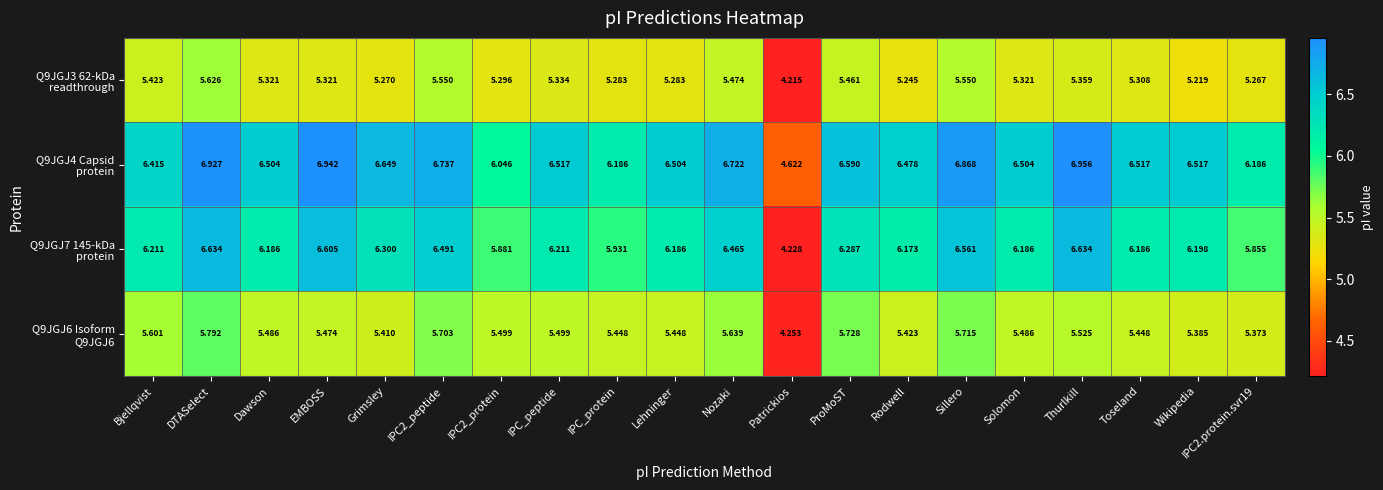

What is the difference between the highest and lowest values at Thurlkill?

1.6